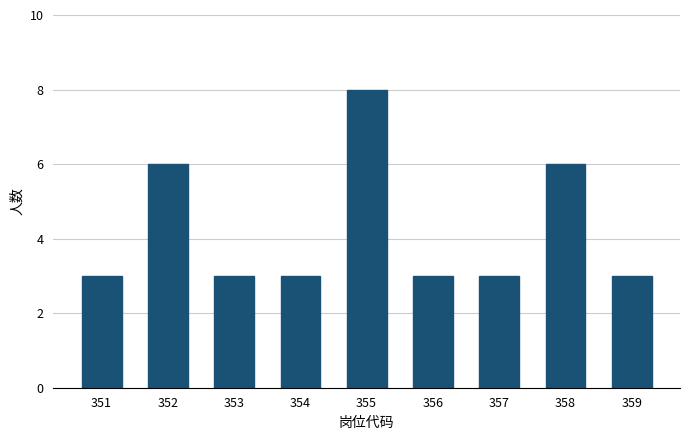

Reading left to right, list all the values displayed in this chart.

351=3	352=6	353=3	354=3	355=8	356=3	357=3	358=6	359=3